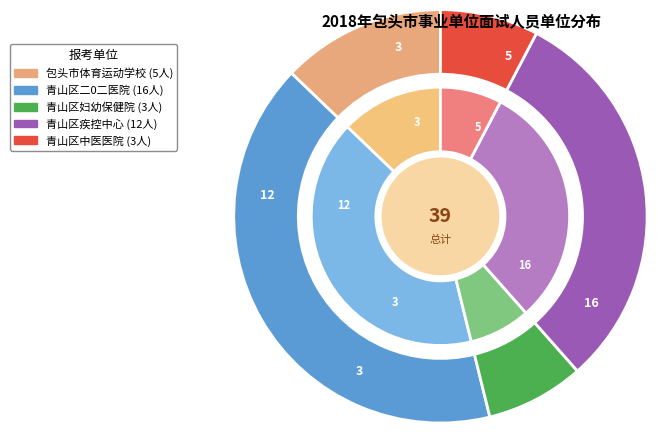

Combined, what portion of the pie is 青山区疾控中心 and 青山区二0二医院?

71.8%